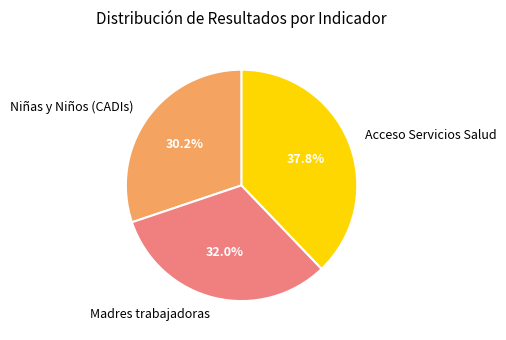

To the nearest percent, what is the difference between the largest and smallest slice percentages?

8%